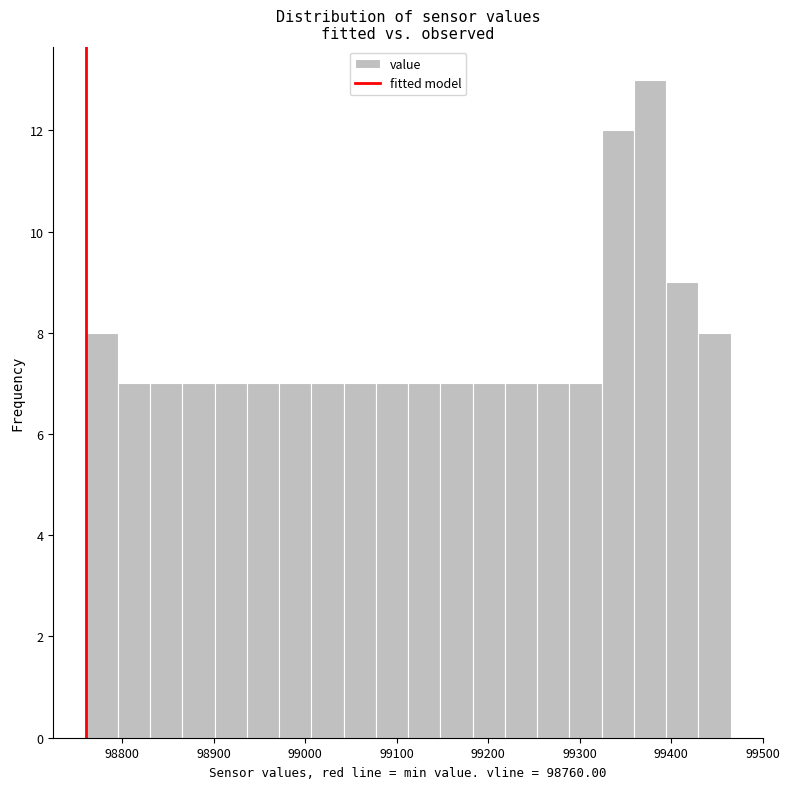

Read against the x-axis, roughly where is the centre of the tallest bar?

99380